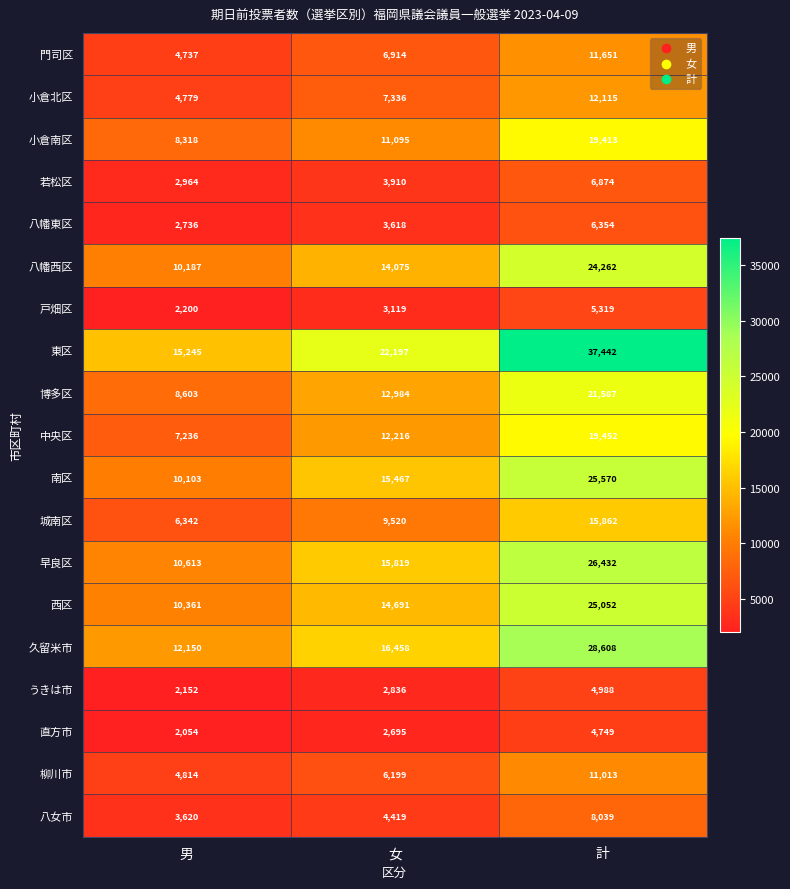

What is the maximum value for 西区?

25052